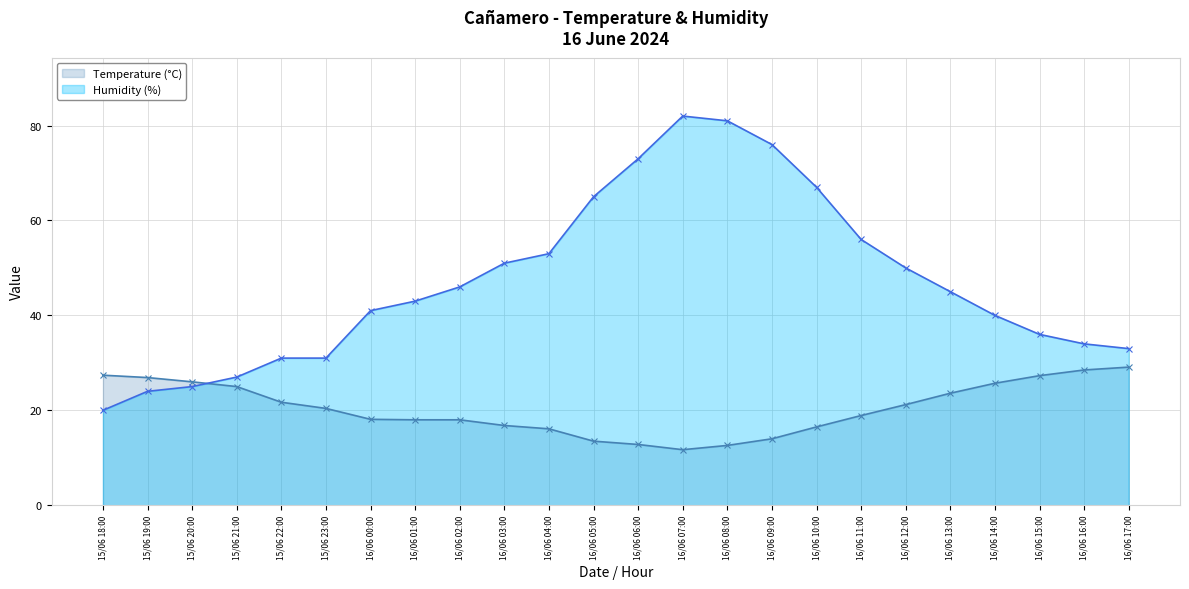

Rank the categories by Humidity (%) value from lowest to highest.

15/06 18:00, 15/06 19:00, 15/06 20:00, 15/06 21:00, 15/06 22:00, 15/06 23:00, 16/06 17:00, 16/06 16:00, 16/06 15:00, 16/06 14:00, 16/06 00:00, 16/06 01:00, 16/06 13:00, 16/06 02:00, 16/06 12:00, 16/06 03:00, 16/06 04:00, 16/06 11:00, 16/06 05:00, 16/06 10:00, 16/06 06:00, 16/06 09:00, 16/06 08:00, 16/06 07:00